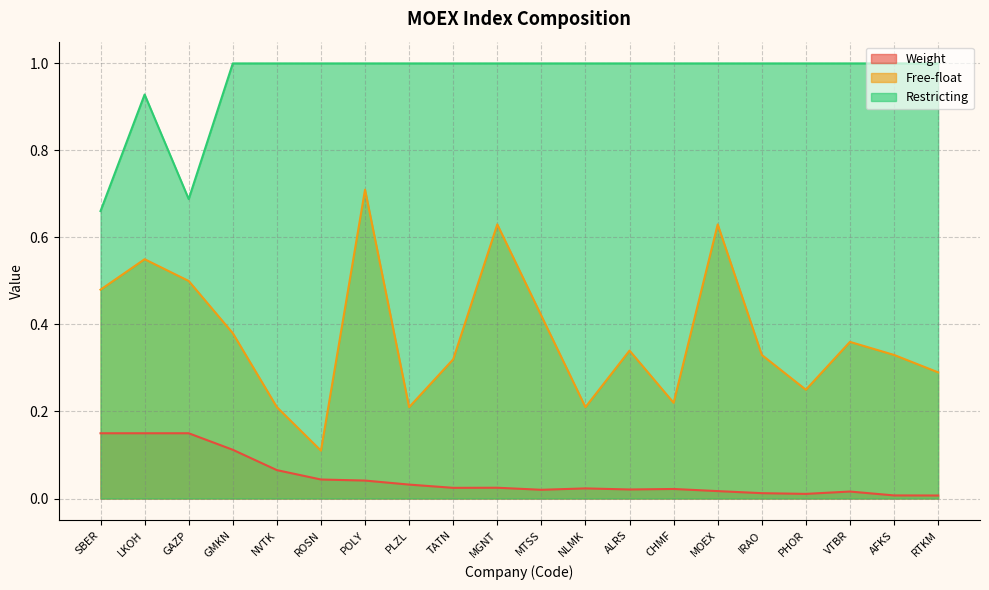

Rank the series by their average value, from highest to lowest.

Restricting, Free-float, Weight